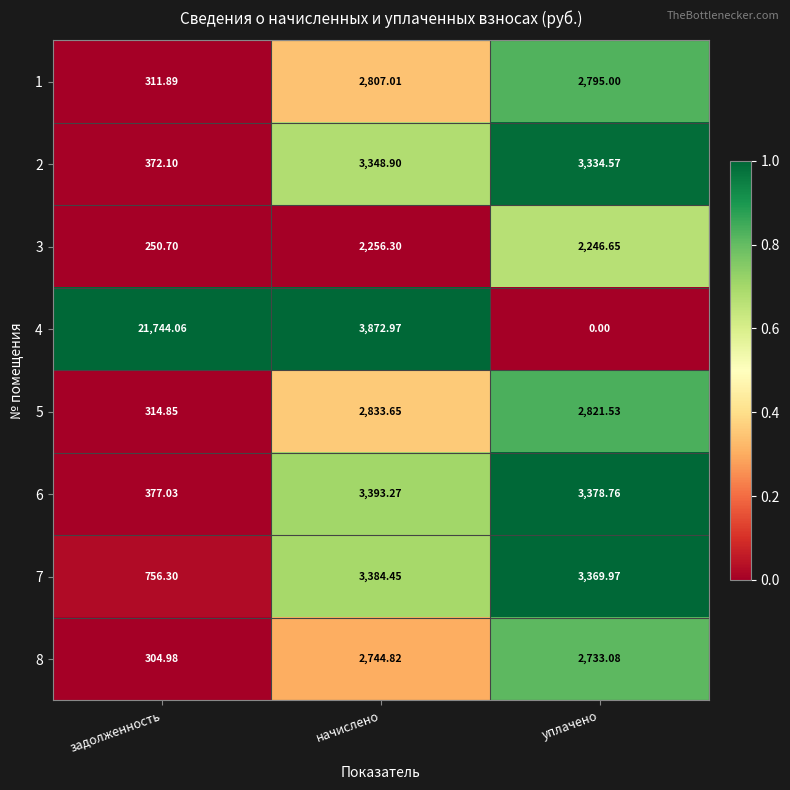

At which category is the sum across all series the highest?

начислено